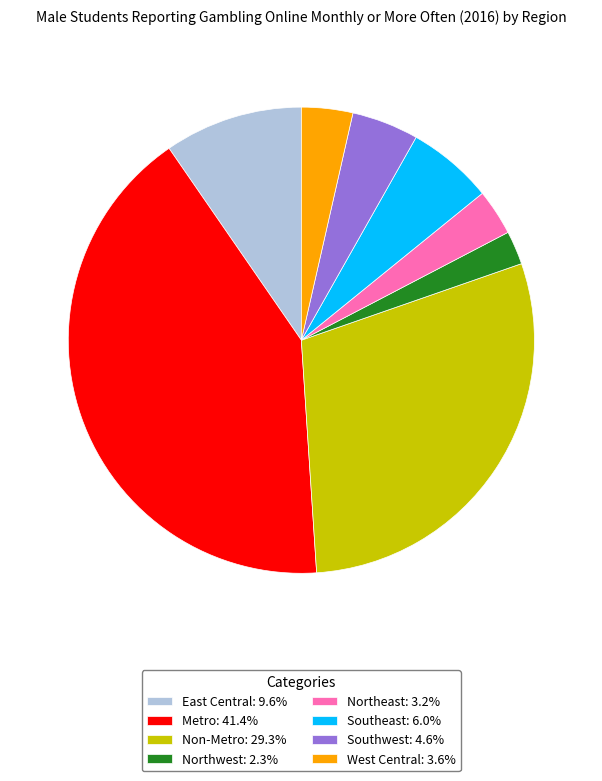

Is it true that Southwest is 13% of the pie?

False